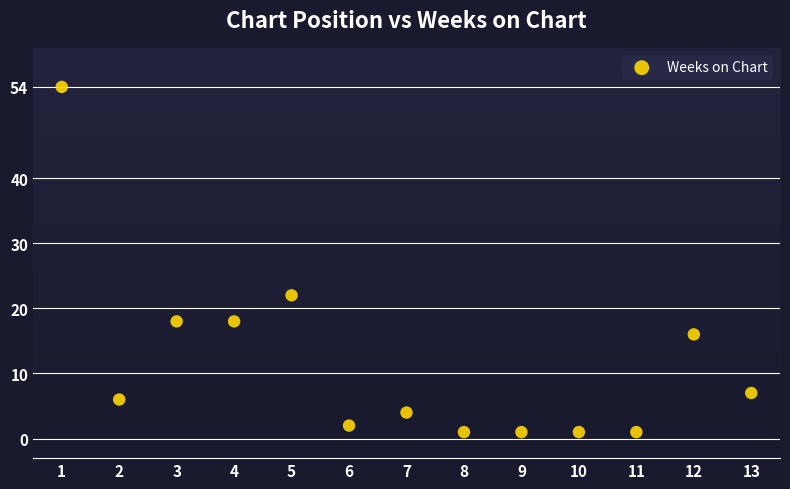

What is the range of Y values (max minus min)?

53